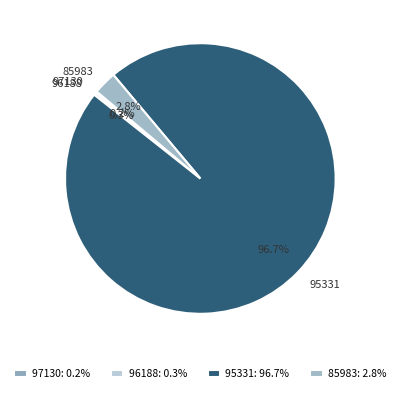

To the nearest percent, what is the difference between the 95331 and 96188 slice percentages?

96%